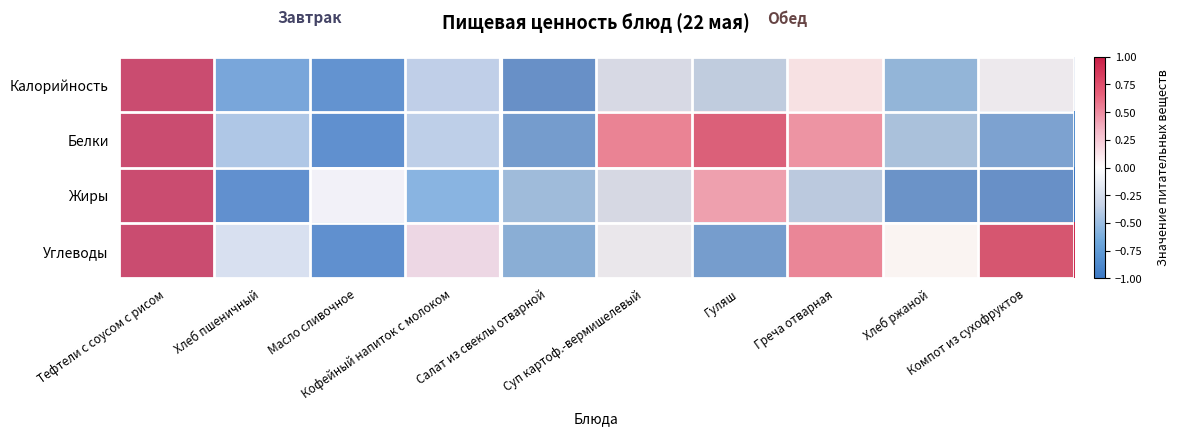

At which category is the sum across all series the highest?

Тефтели с соусом с рисом